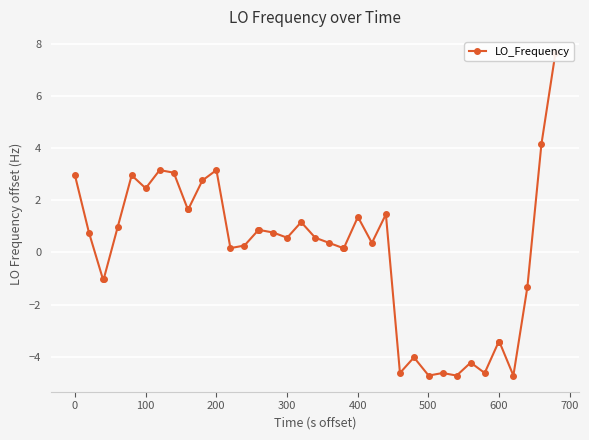

What is the greatest value displayed?

7.7